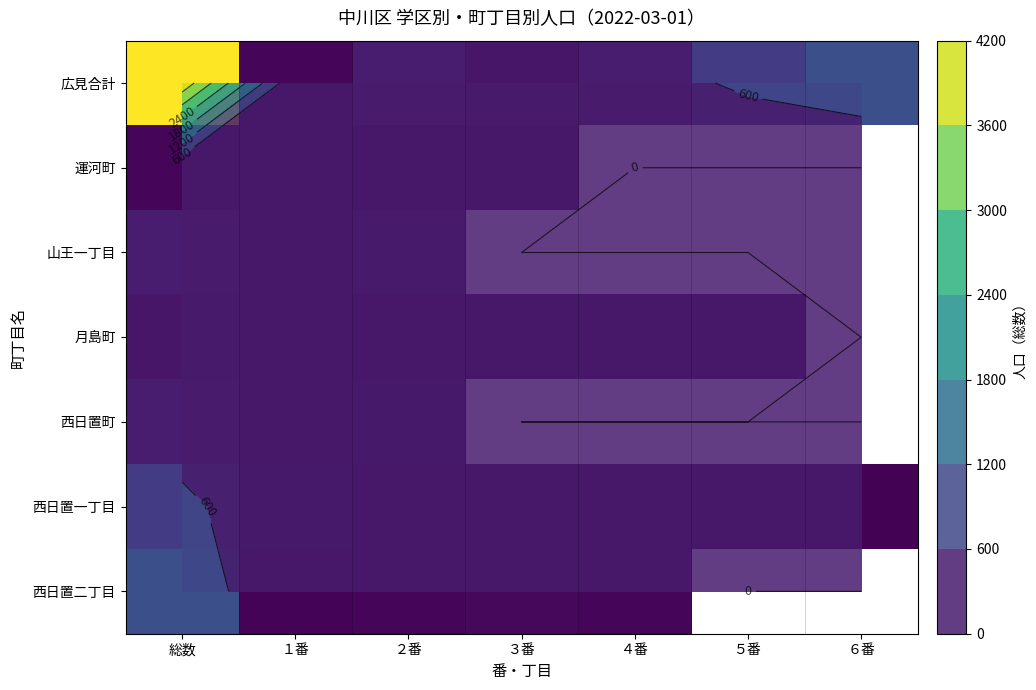

Rank the series by their maximum value, from lowest to highest.

運河町, 月島町, 山王一丁目, 西日置町, 西日置一丁目, 西日置二丁目, 広見合計